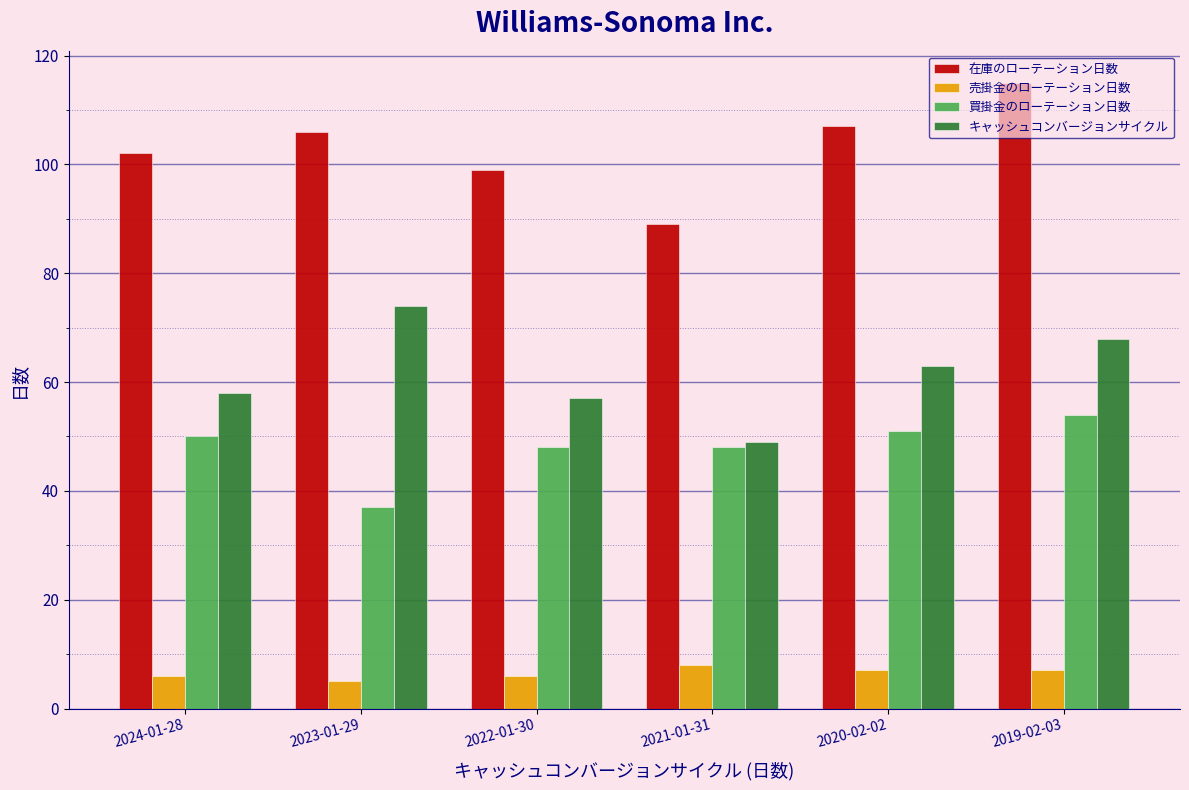

Rank the series at 2023-01-29 from lowest to highest value.

売掛金のローテーション日数, 買掛金のローテーション日数, キャッシュコンバージョンサイクル, 在庫のローテーション日数